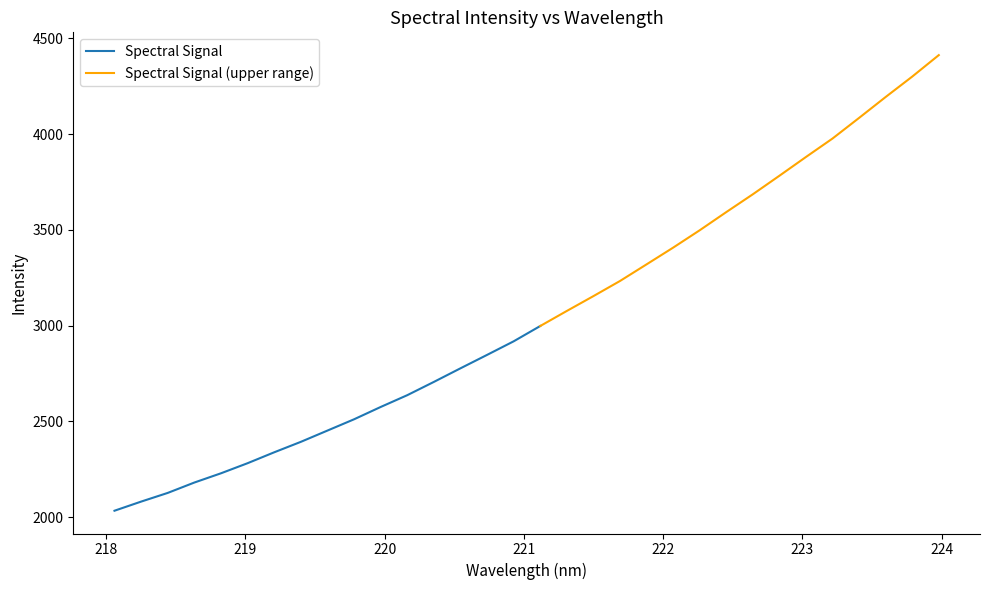

Reading left to right, transcribe all the data shown in this chart.

218.0596=2033.5	218.2508=2081.1	218.442=2126.4	218.6332=2180.6	218.8244=2228.8	219.0156=2281.5	219.2067=2338.4	219.3979=2393.0	219.589=2451.8	219.7801=2510.7	219.9712=2575.0	220.1623=2636.6	220.3533=2705.8	220.5444=2776.8	220.7354=2846.8	220.9264=2917.7	221.1174=2997.7	221.3083=3076.3	221.4993=3153.7	221.6902=3232.7	221.8812=3319.6	222.0721=3406.9	222.263=3497.6	222.4538=3592.4	222.6447=3685.5	222.8355=3782.2	223.0264=3880.3	223.2172=3976.6	223.408=4084.3	223.5987=4193.4	223.7895=4299.9	223.9802=4412.0